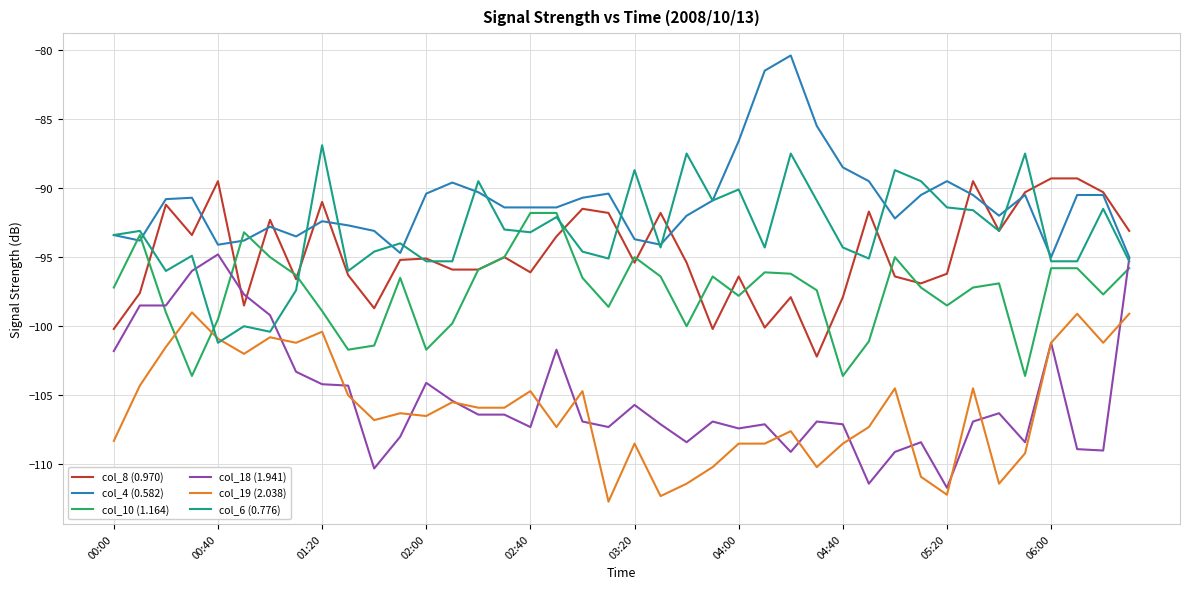

Which series has the widest spread of values?

col_18 (1.941)